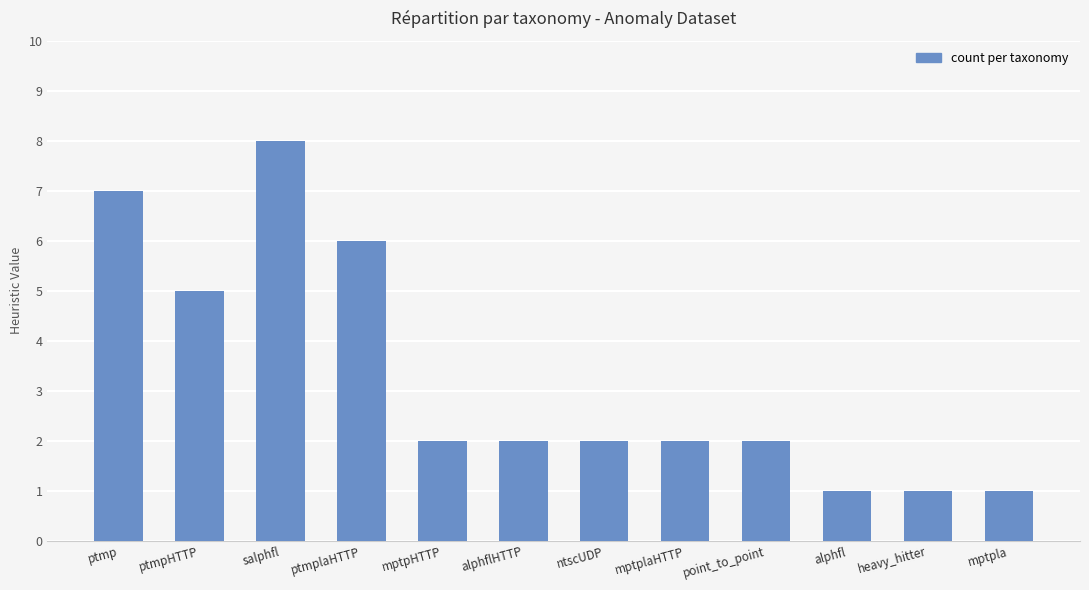

The chart shows a value of 2 at mptplaHTTP. True or false?

True